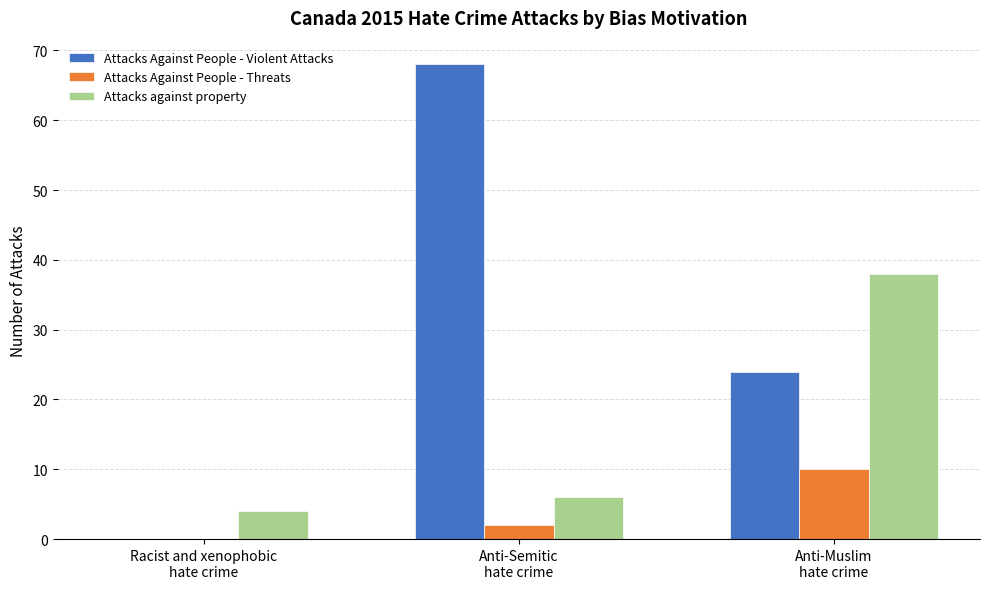

What is the total value across all series at Anti-Semitic
hate crime?

76